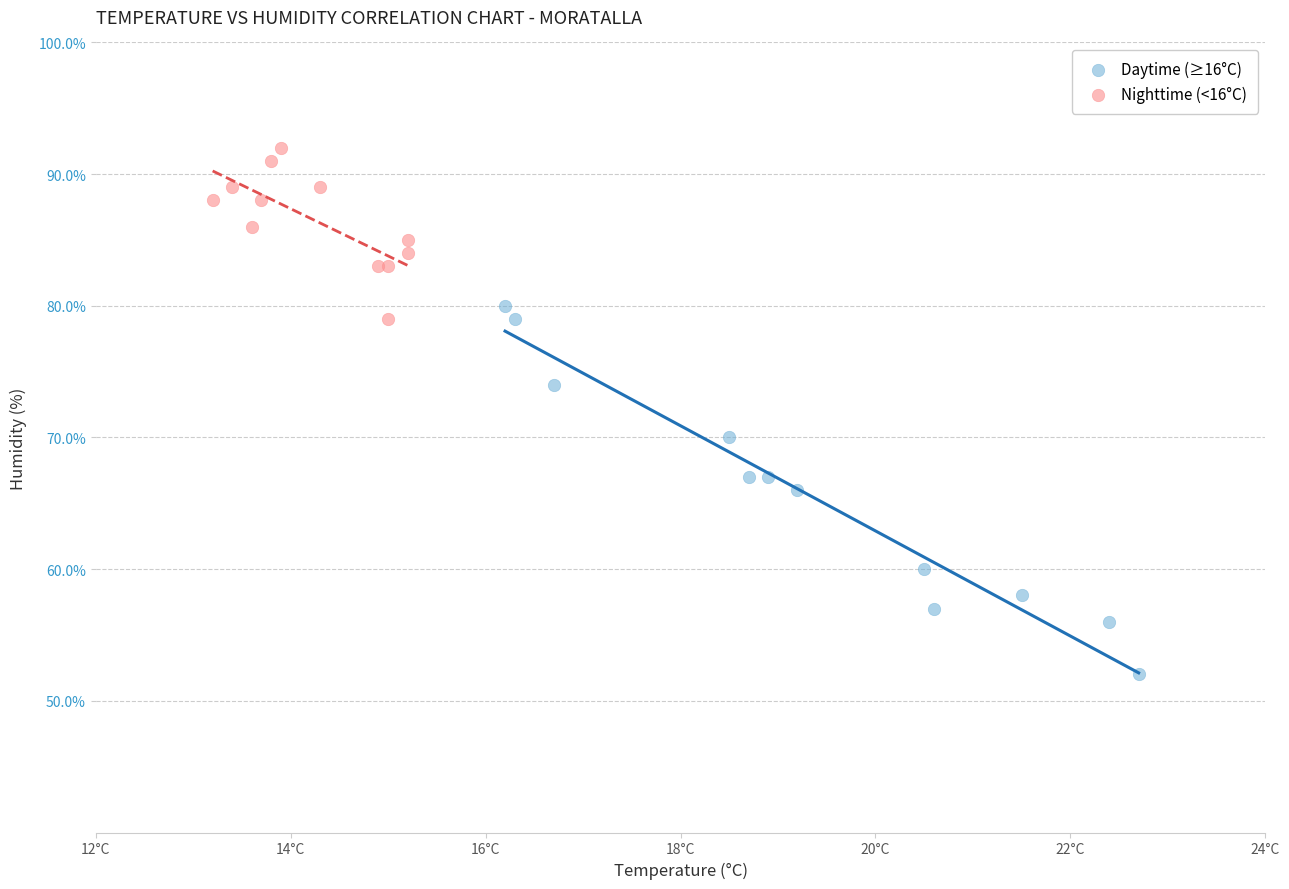

What are all the series names shown in the legend?

Daytime (≥16°C), Nighttime (<16°C)